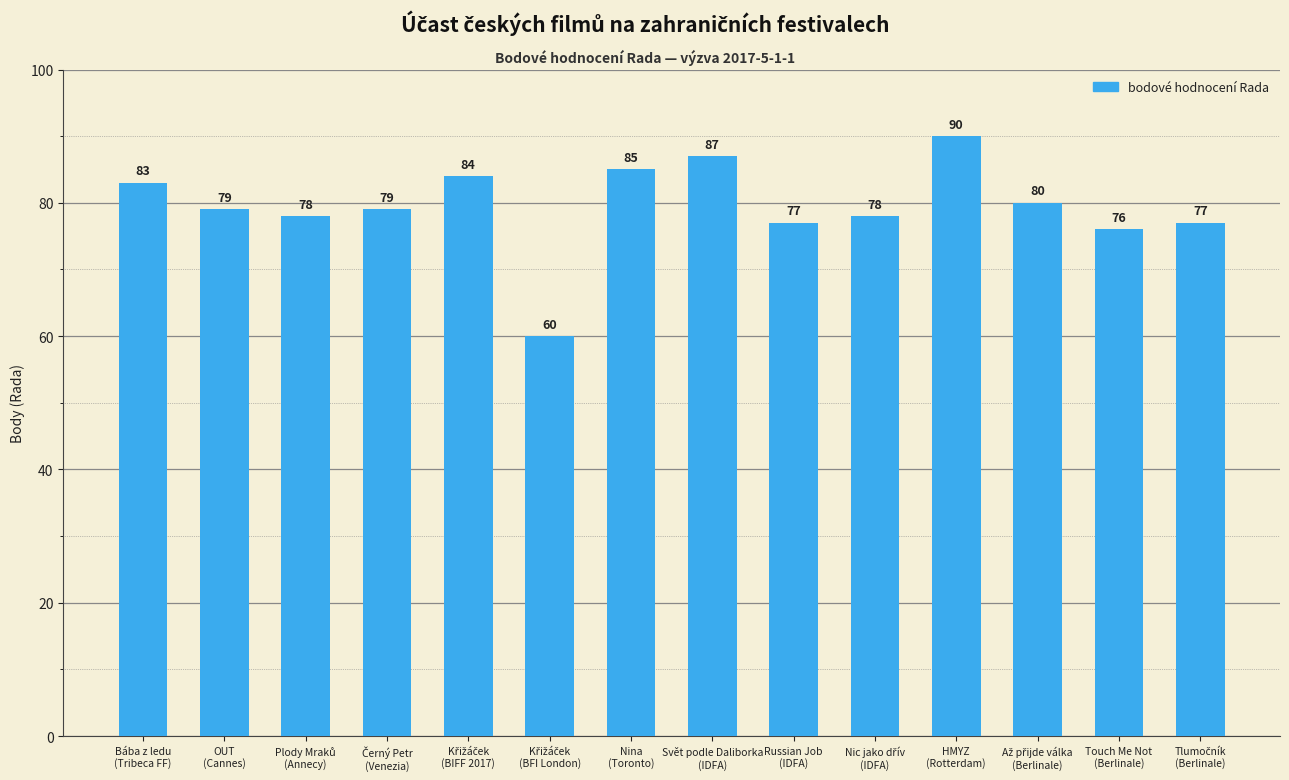

What is the greatest value displayed?

90